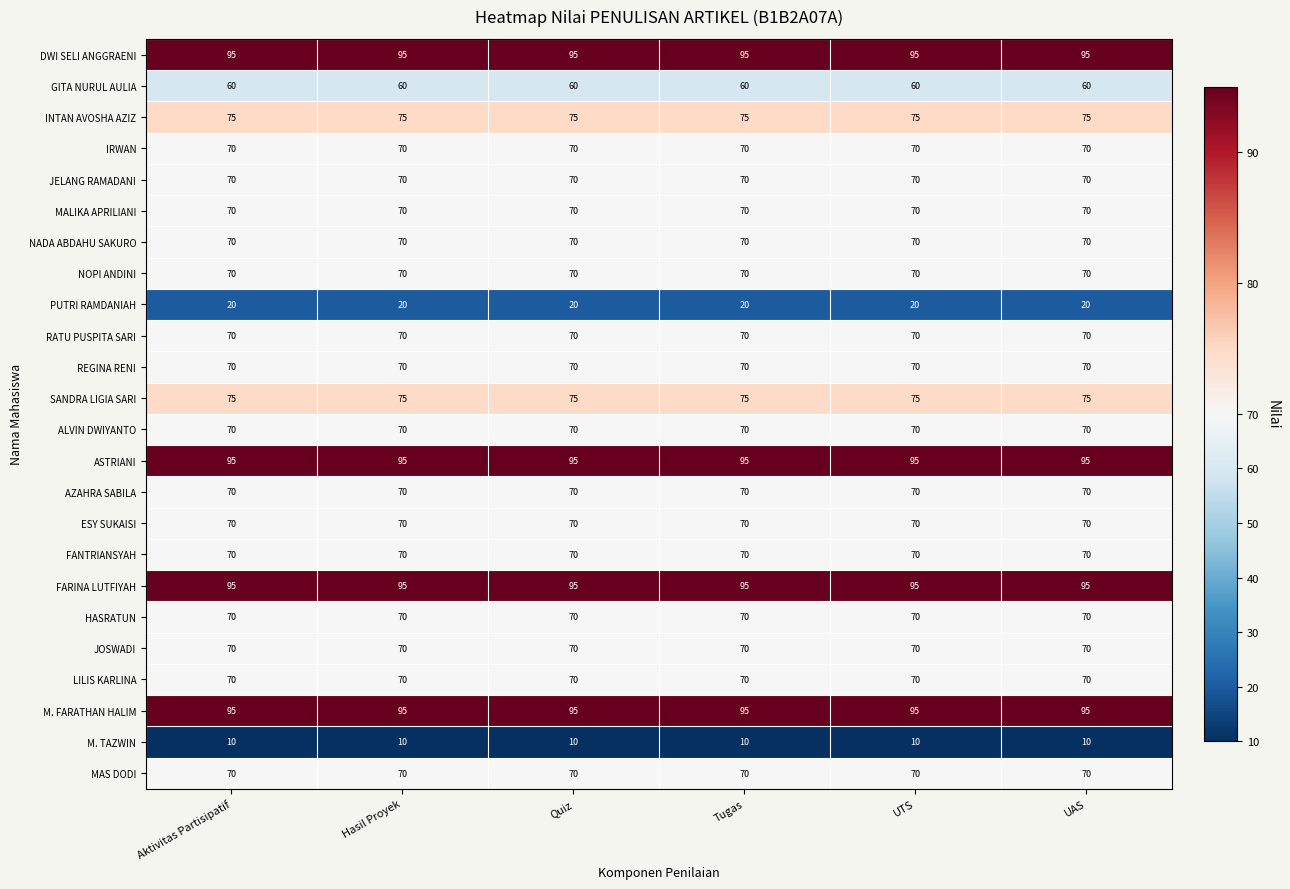

At how many categories does at least one series exceed 72?

6